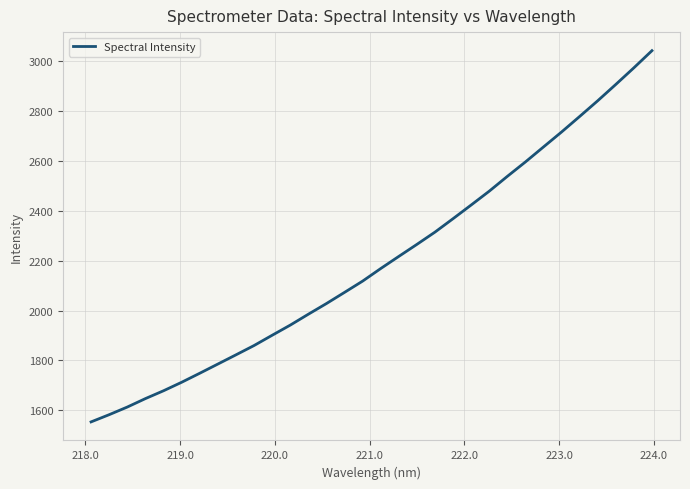

What is the difference between the maximum and minimum values?

1485.9